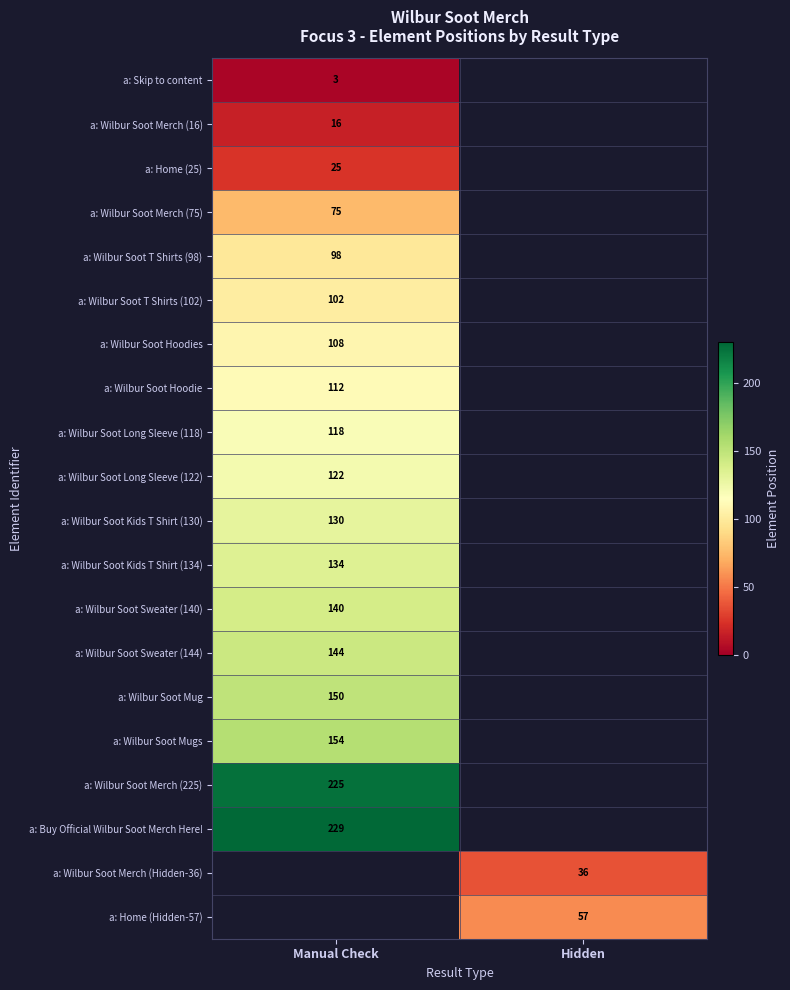

Is the value of a: Wilbur Soot Mug at Manual Check greater than the value of a: Wilbur Soot T Shirts (98) at Manual Check?

Yes